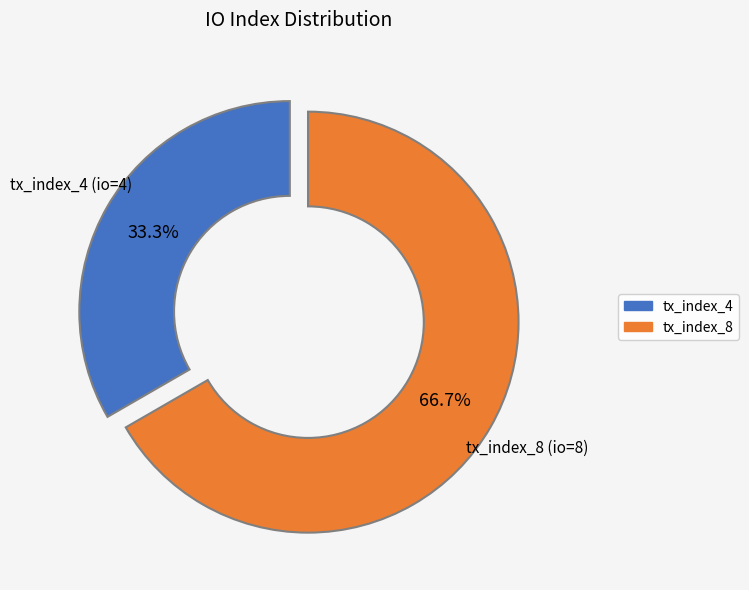

To the nearest percent, what percentage of the pie is tx_index_8?

67%